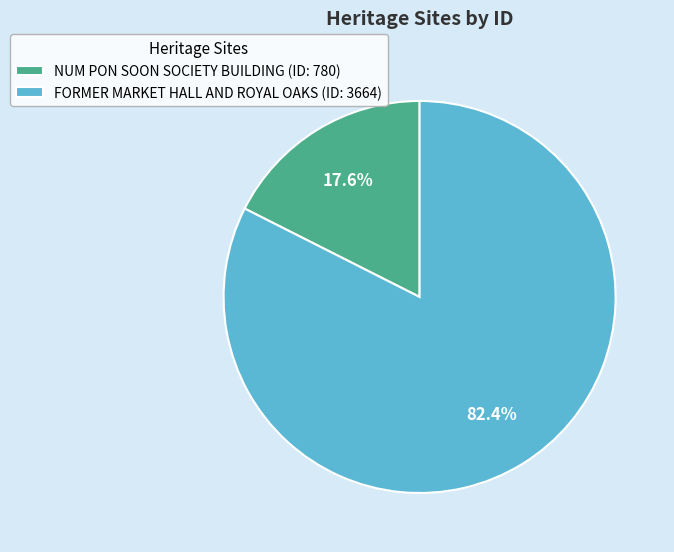

Between FORMER MARKET HALL AND ROYAL OAKS (ID: 3664) and NUM PON SOON SOCIETY BUILDING (ID: 780), which is larger?

FORMER MARKET HALL AND ROYAL OAKS (ID: 3664)